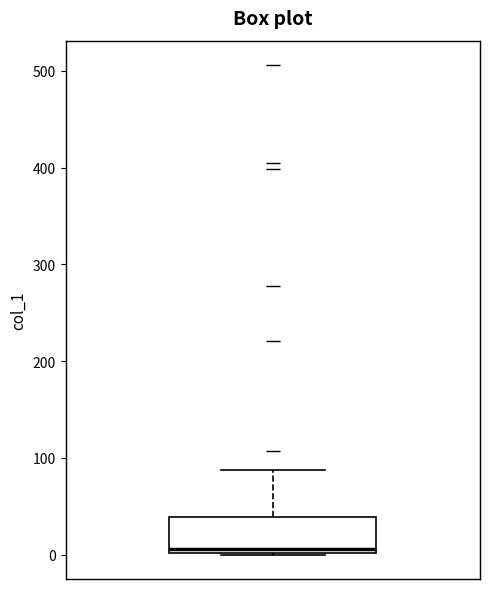

Transcribe this box plot: give where the median line is, the range the box spans, and where the two whiskers end, as read against the y-axis. The values are not printed on the chart, so give them approximately, as read against the axis.

median 10, box 0 to 40, whiskers 0 to 90